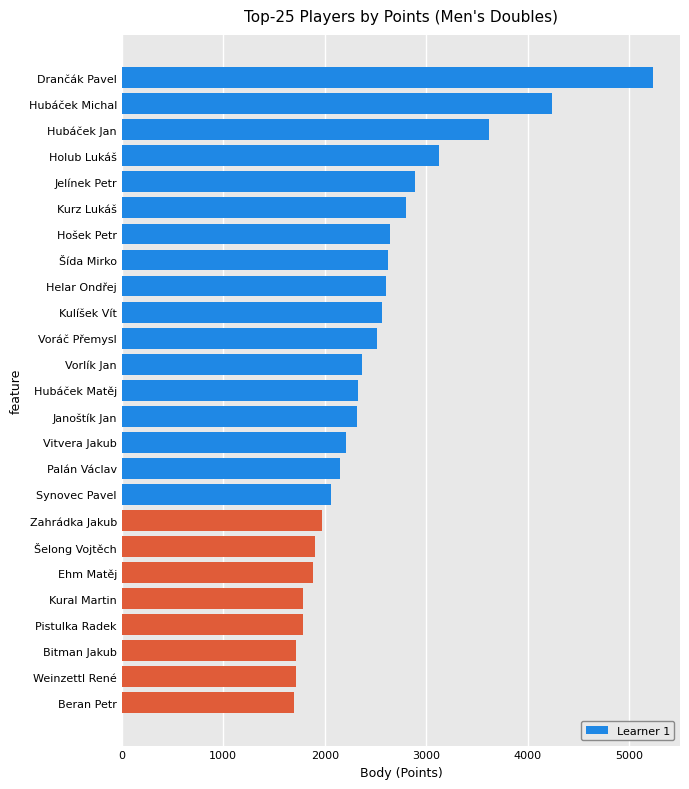

What is the value of the 2nd bar from the top?

4240